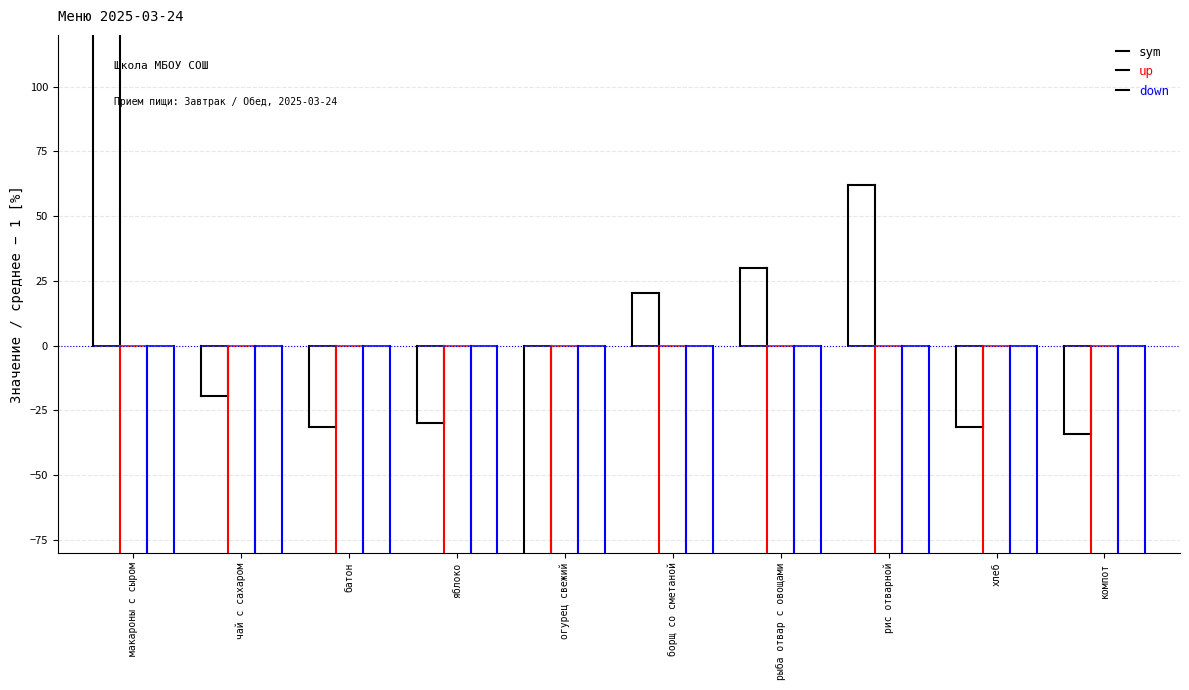

How many bars are there in total?

30